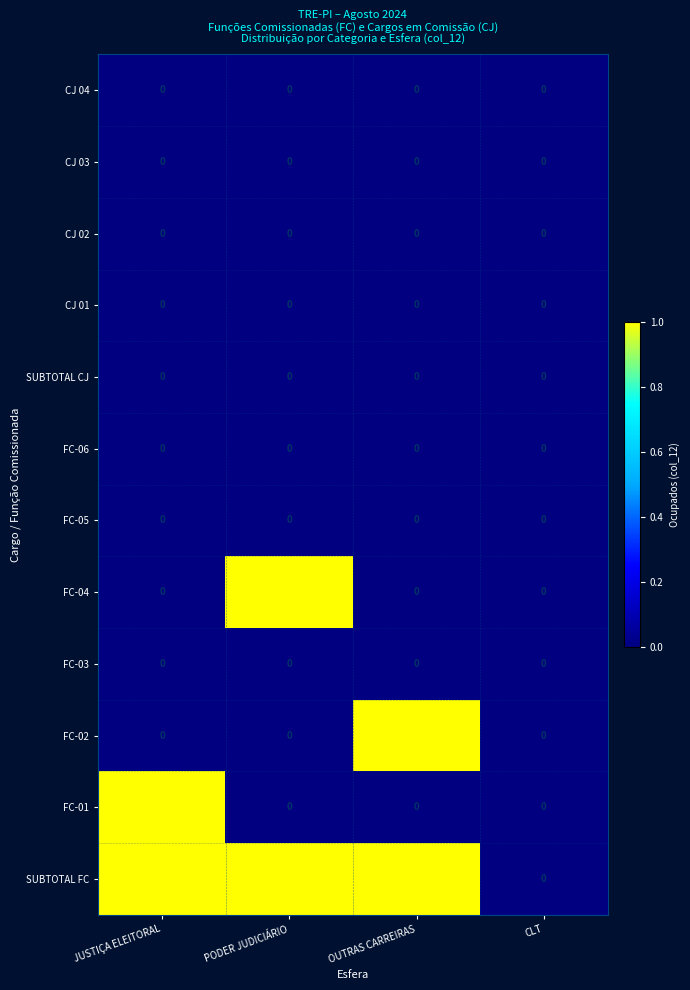

The value of FC-01 at PODER JUDICIÁRIO is 0. True or false?

True